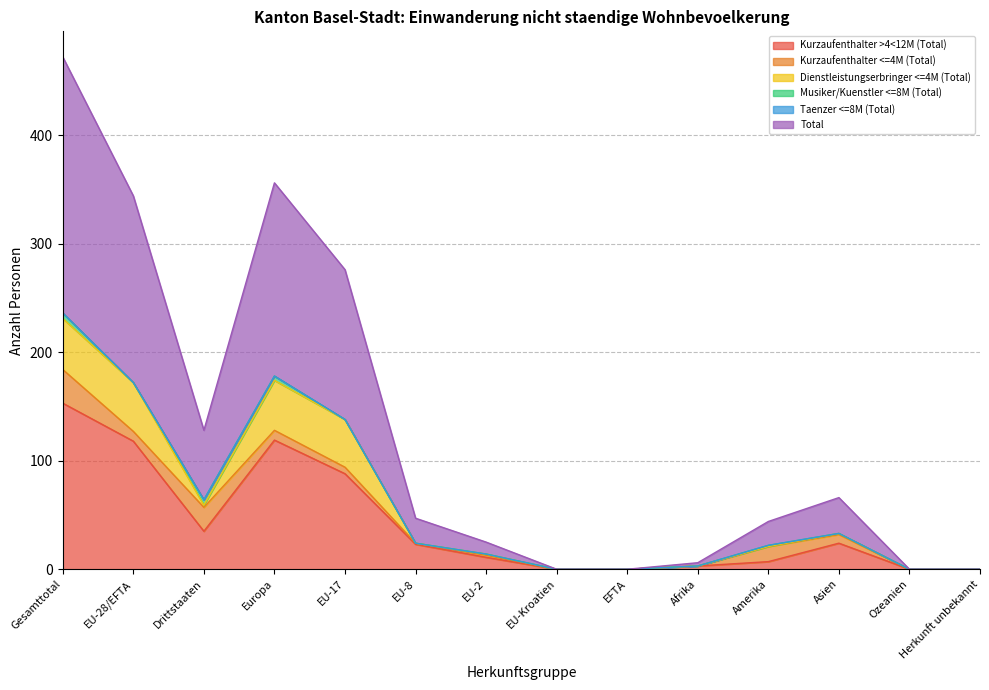

What is the difference between the second highest and minimum values in the Kurzaufenthalter <=4M (Total) series?

22